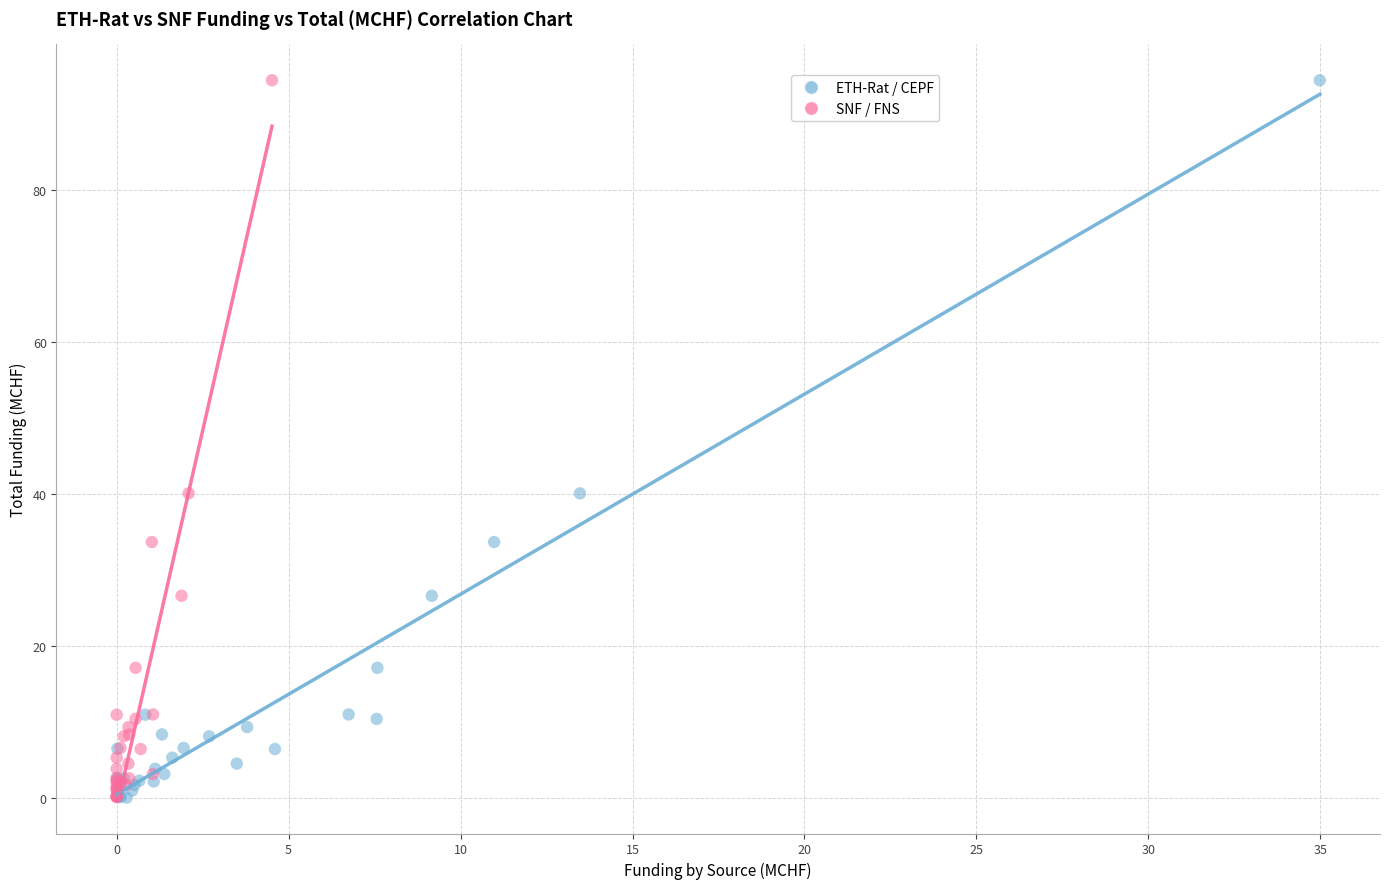

Which series has the widest spread of Y values?

ETH-Rat / CEPF